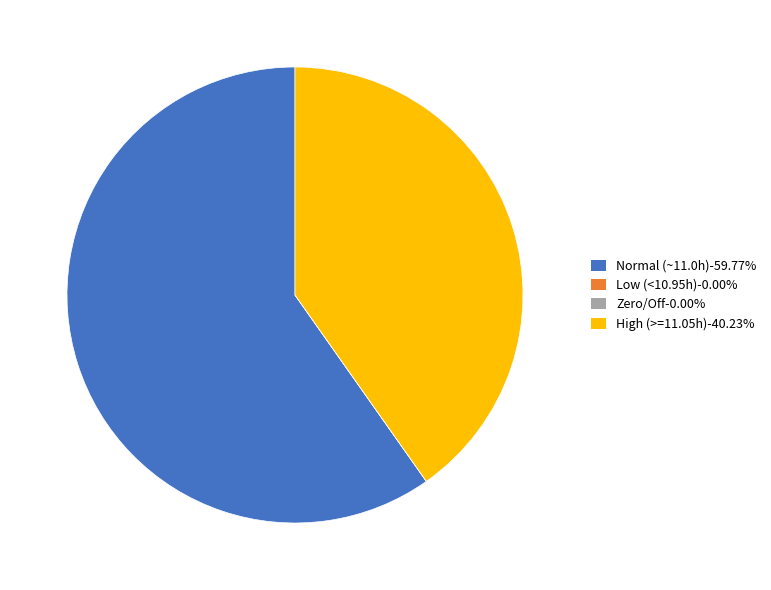

Do Normal (~11.0h)-59.77% and High (>=11.05h)-40.23% together represent more than half of the pie?

Yes